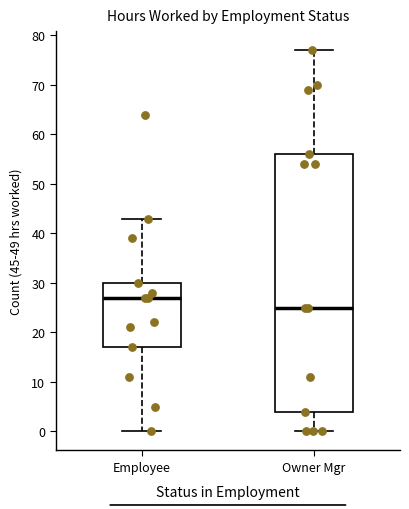

Where is the upper edge of the box for Employee on the y-axis? The values are not printed on the chart, so give them approximately, as read against the axis.

30